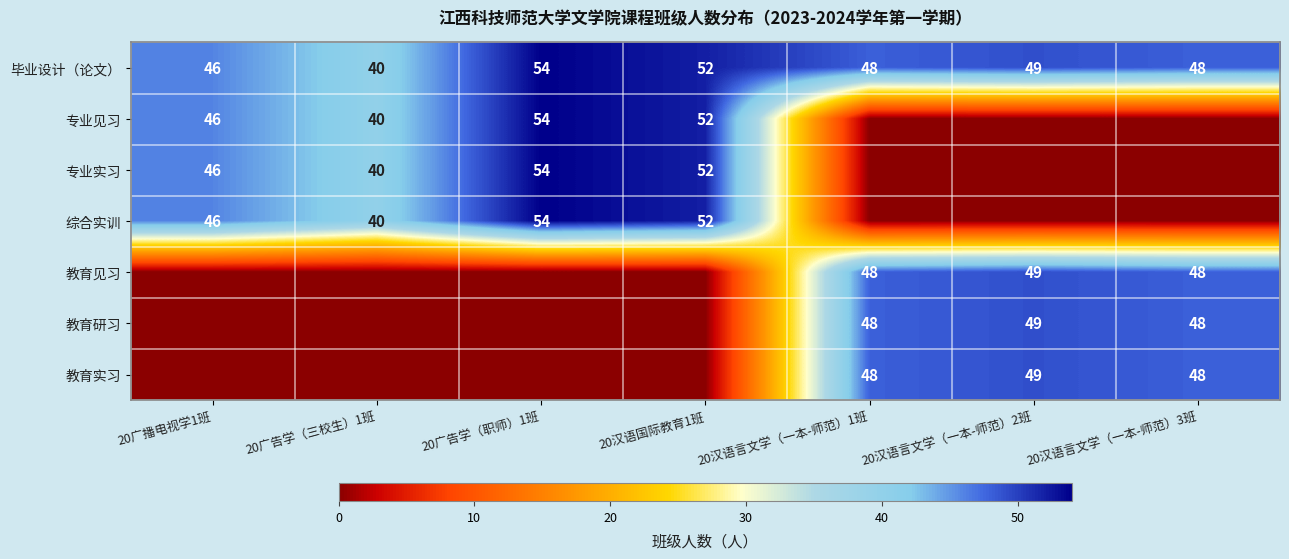

Is it true that 教育实习 equals 26 at 20汉语言文学（一本-师范）1班?

False